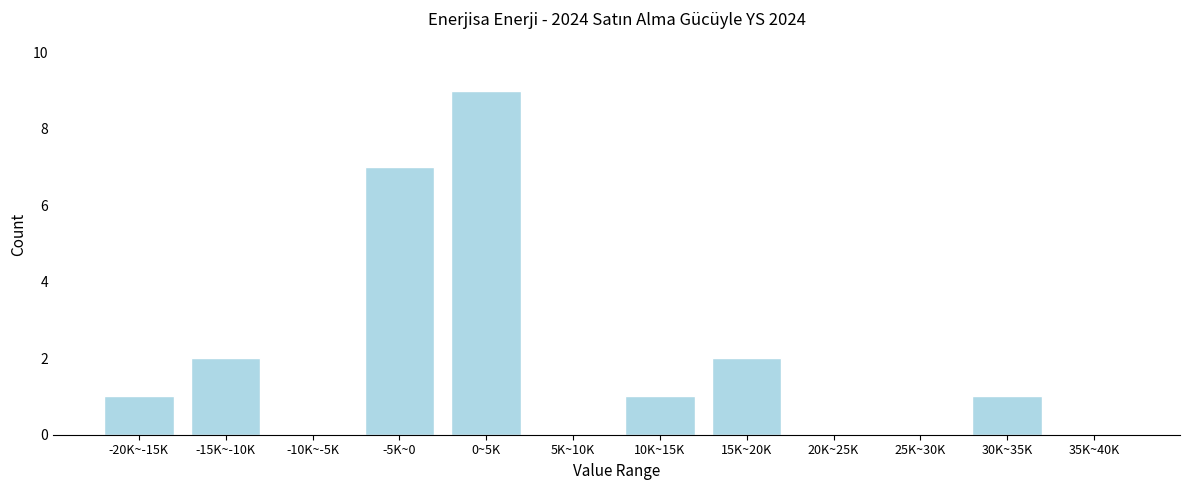

Reading left to right, transcribe all the data shown in this chart.

-20K~-15K=1	-15K~-10K=2	-10K~-5K=0	-5K~0=7	0~5K=9	5K~10K=0	10K~15K=1	15K~20K=2	20K~25K=0	25K~30K=0	30K~35K=1	35K~40K=0